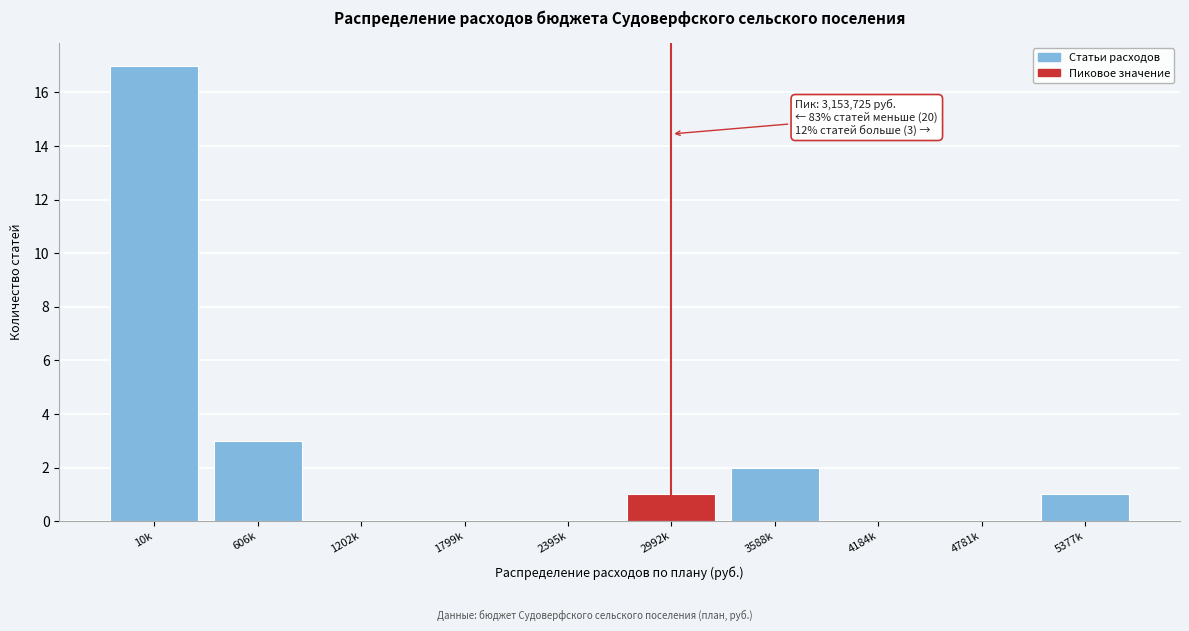

Reading right to left, what are all the values shown in this chart?

5377k=1	4781k=0	4184k=0	3588k=2	2992k=1	2395k=0	1799k=0	1202k=0	606k=3	10k=17